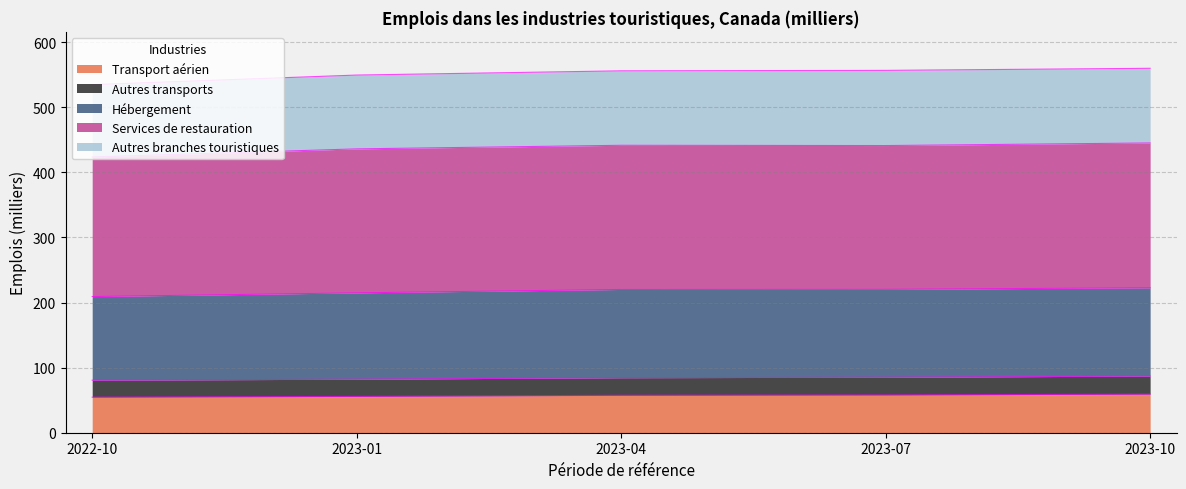

What position from the left is 2023-10?

5